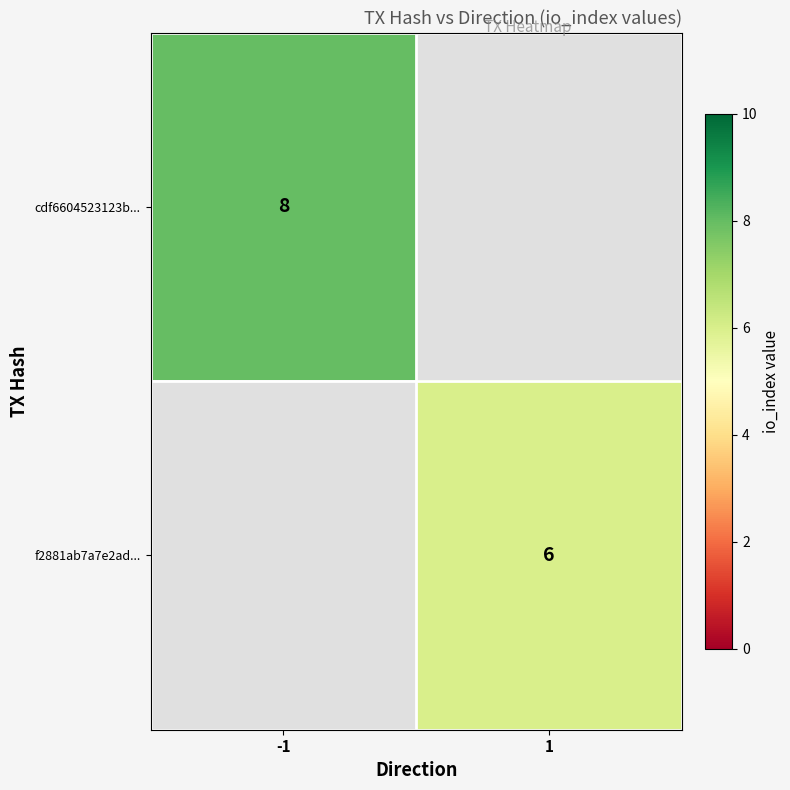

The f2881ab7a7e2ad... series shows 4 at 1. True or false?

False